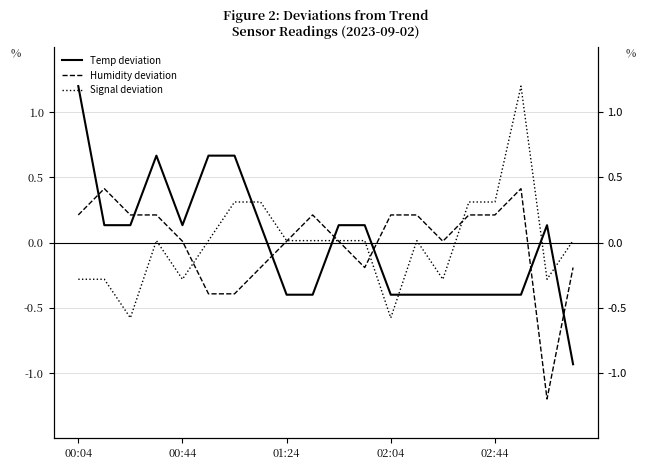

What is the greatest value displayed?

1.2